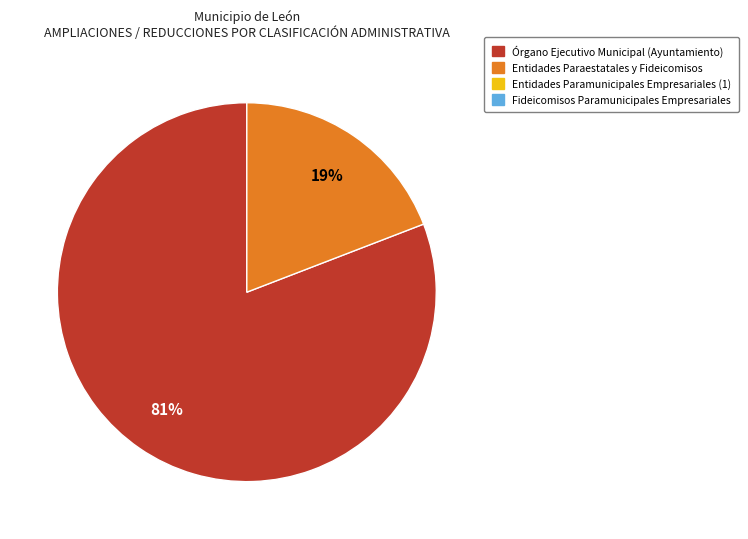

Is there a majority slice in this chart?

Yes